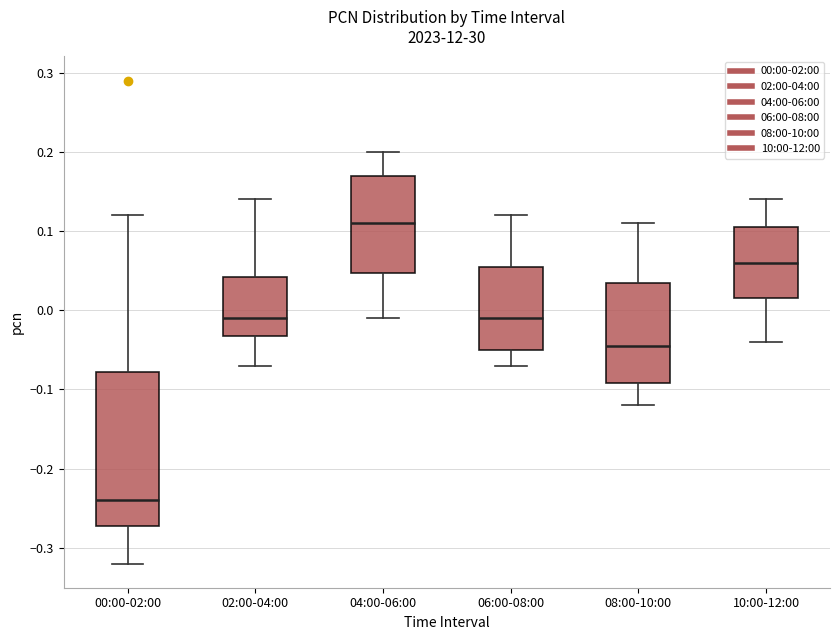

Where does the lower whisker of the box for 08:00-10:00 end on the y-axis? The values are not printed on the chart, so give them approximately, as read against the axis.

-0.12